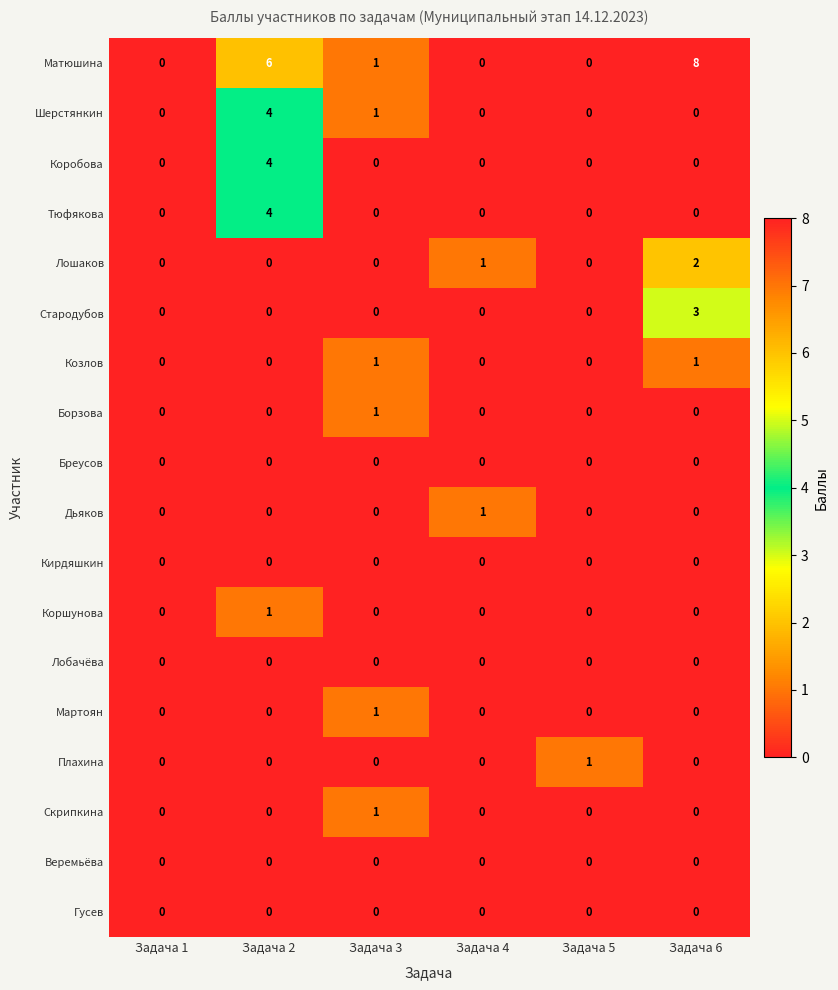

What is the spread (max minus min) of values at Задача 6?

8